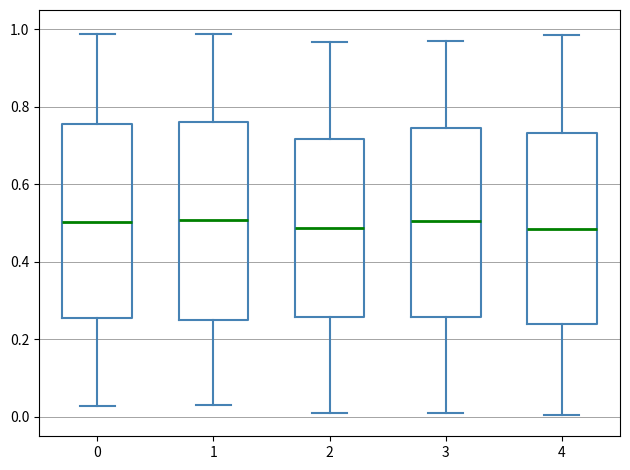

Reading left to right, transcribe this box plot: for each box, give where its median line is, the range the box spans, and where its two whiskers end, as read against the y-axis. The values are not printed on the chart, so give them approximately, as read against the axis.

0: median 0.50, box 0.26 to 0.76, whiskers 0.02 to 0.98
1: median 0.50, box 0.24 to 0.76, whiskers 0.02 to 0.98
2: median 0.48, box 0.26 to 0.72, whiskers 0.00 to 0.96
3: median 0.50, box 0.26 to 0.74, whiskers 0.02 to 0.96
4: median 0.48, box 0.24 to 0.74, whiskers 0.00 to 0.98